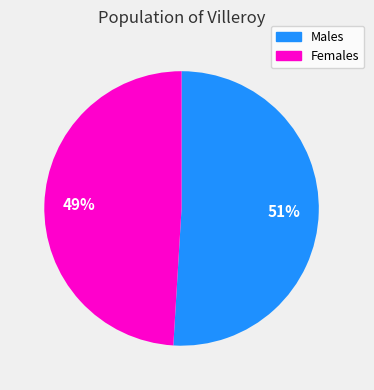

Does any single category account for the majority?

Yes